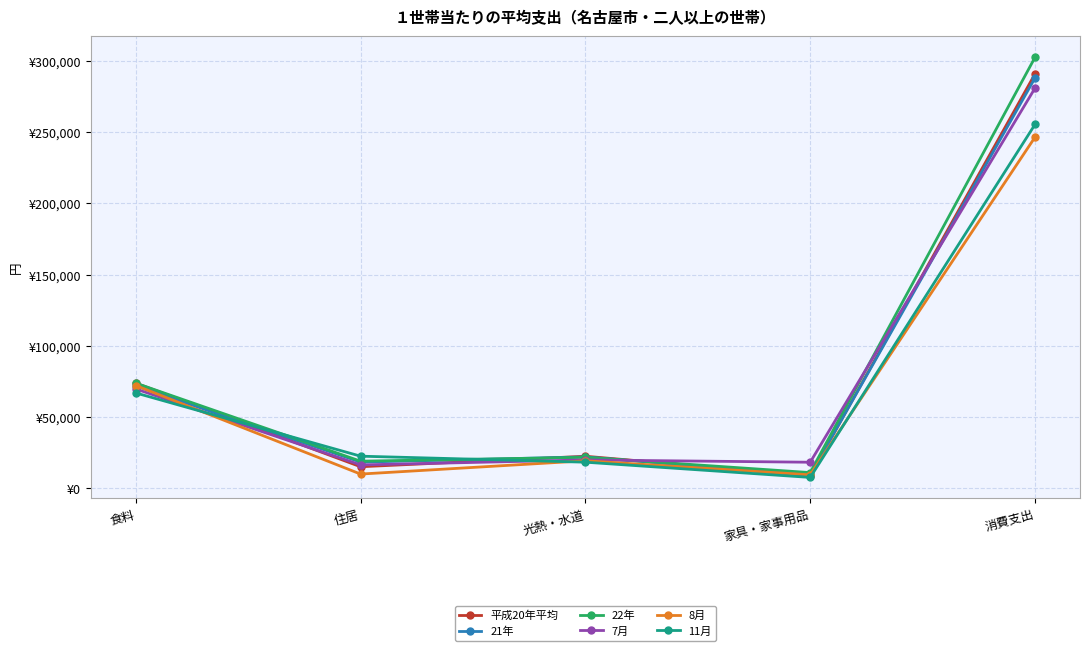

What is the approximate value of 21年 at 消費支出?

288259